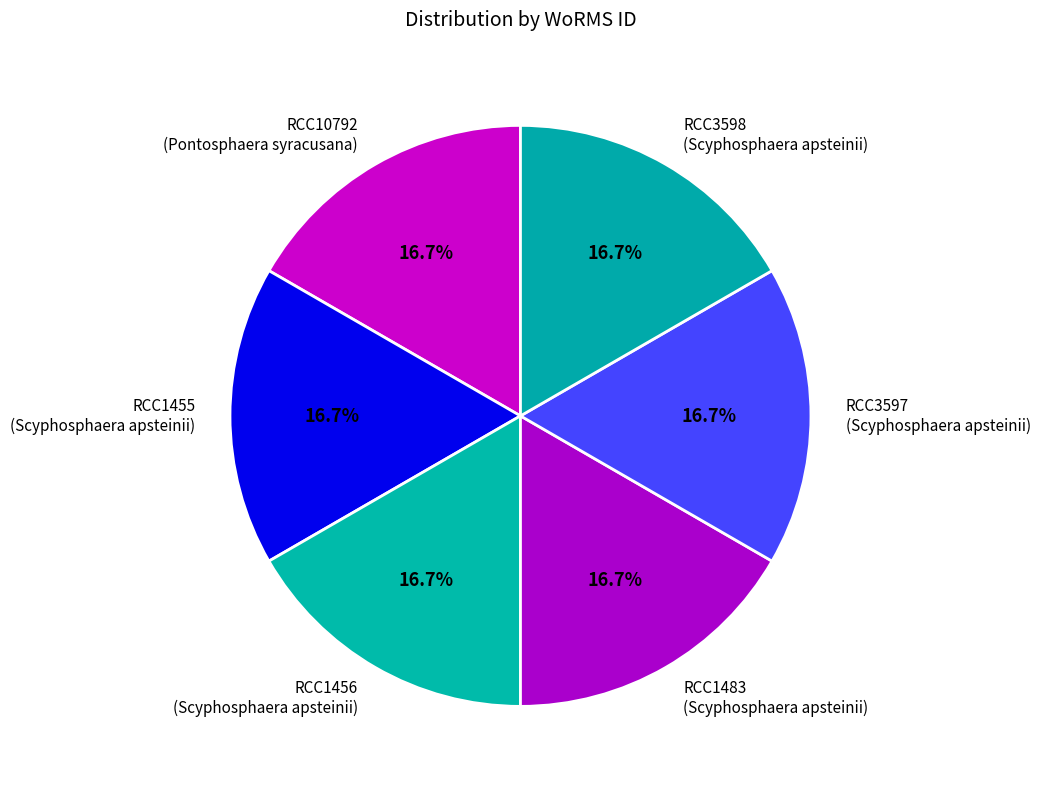

Combined, do RCC10792 (Pontosphaera syracusana) and RCC3598 (Scyphosphaera apsteinii) account for over 50%?

No